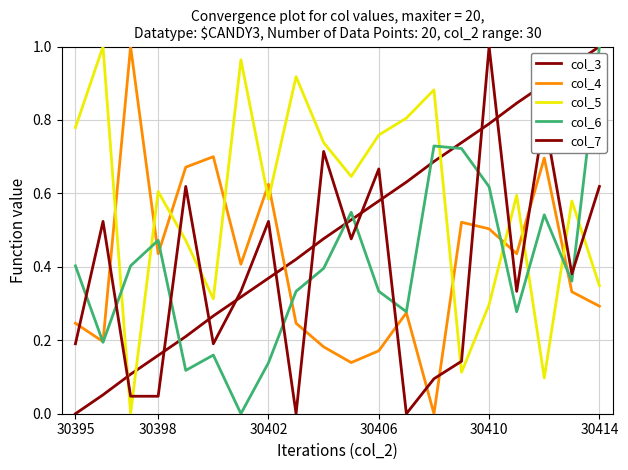

What is the sum of all col_3 values?

10.0